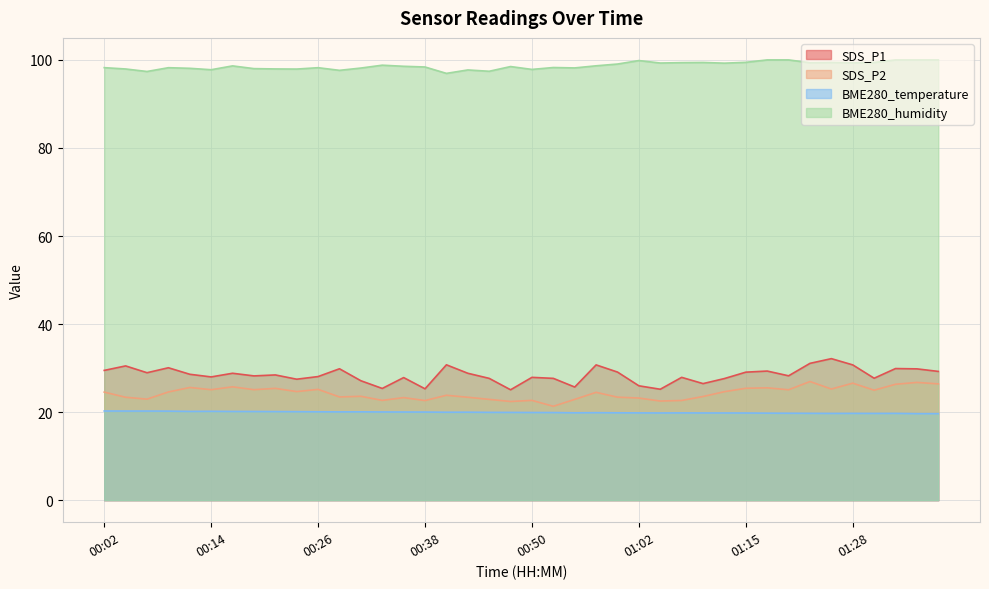

At which category does SDS_P1 reach its first local valley?

00:06